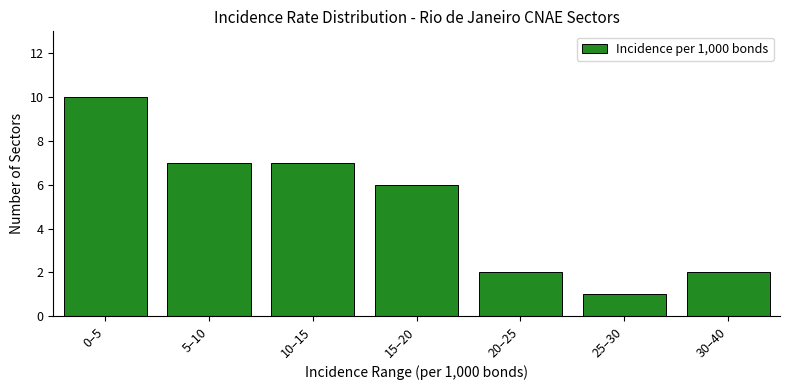

Reading left to right, extract all data points from this chart.

0–5=10	5–10=7	10–15=7	15–20=6	20–25=2	25–30=1	30–40=2